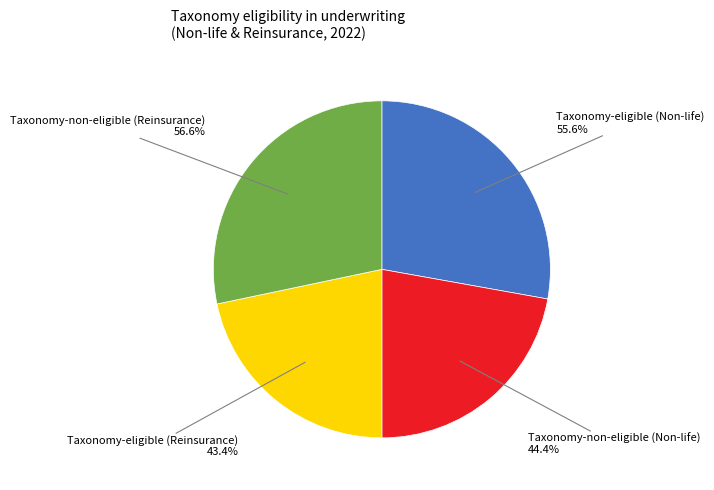

Which category has the biggest portion of the pie?

Taxonomy-non-eligible (Reinsurance)